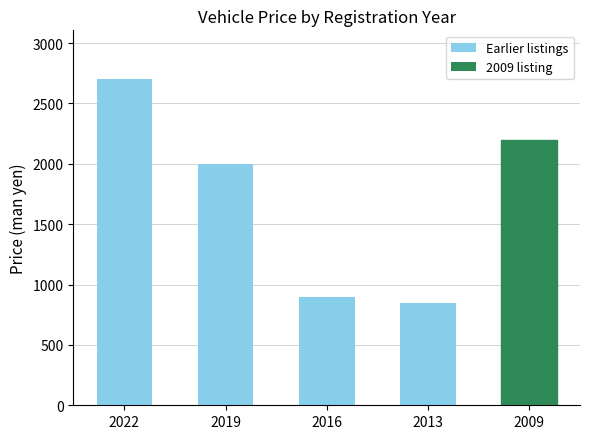

The chart shows a value of 850 at 2013. True or false?

True